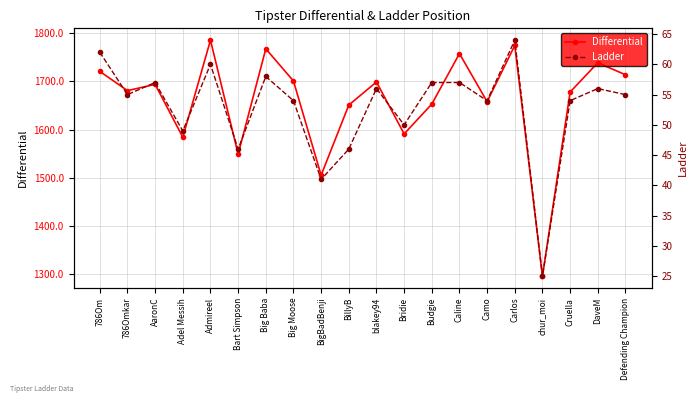

Reading right to left, transcribe all the data shown in this chart.

Differential: 1714	1739	1678	1295	1775	1658	1758	1653	1591	1699	1651	1505	1701	1768	1549	1786	1584	1694	1681	1721
Ladder: 55	56	54	25	64	54	57	57	50	56	46	41	54	58	46	60	49	57	55	62